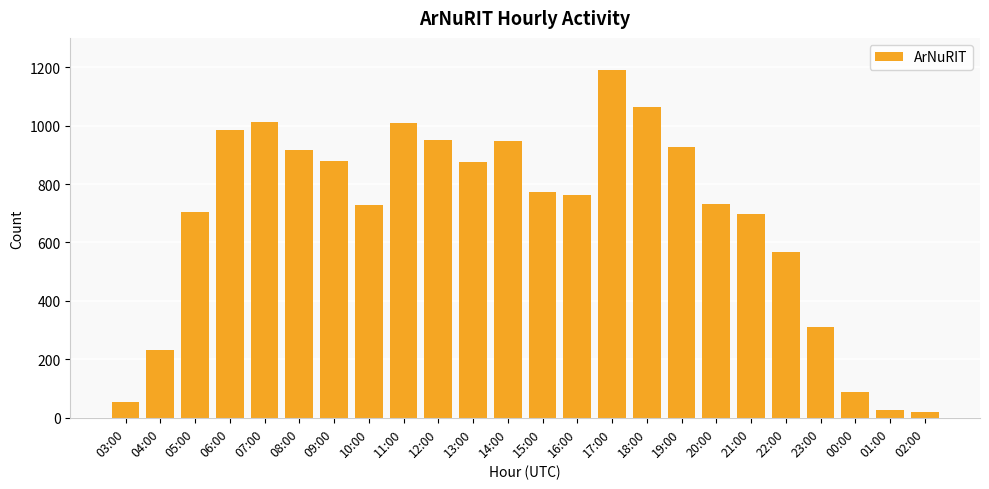

What is the label of the 15th bar from the right?

12:00